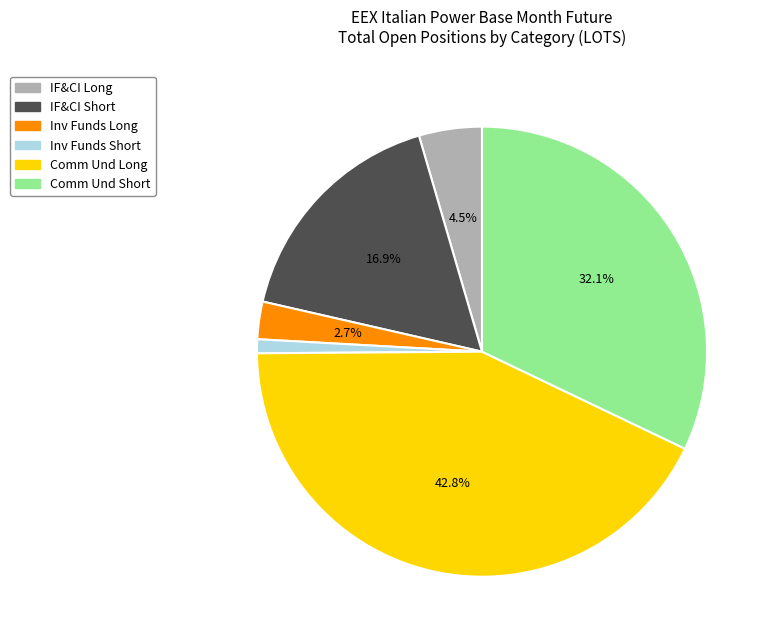

To the nearest percent, what is the average slice percentage?

17%